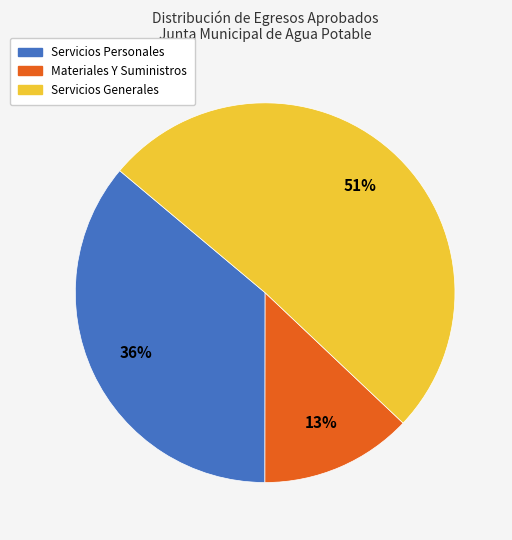

What is the largest slice in the pie chart?

Servicios Generales